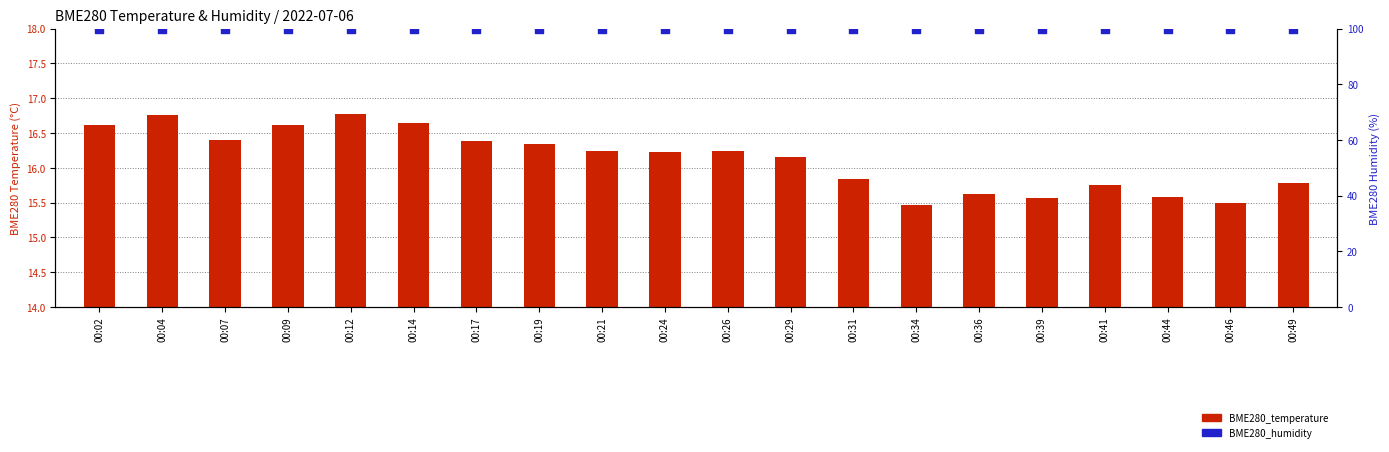

Which series has the largest total across all categories?

BME280_humidity